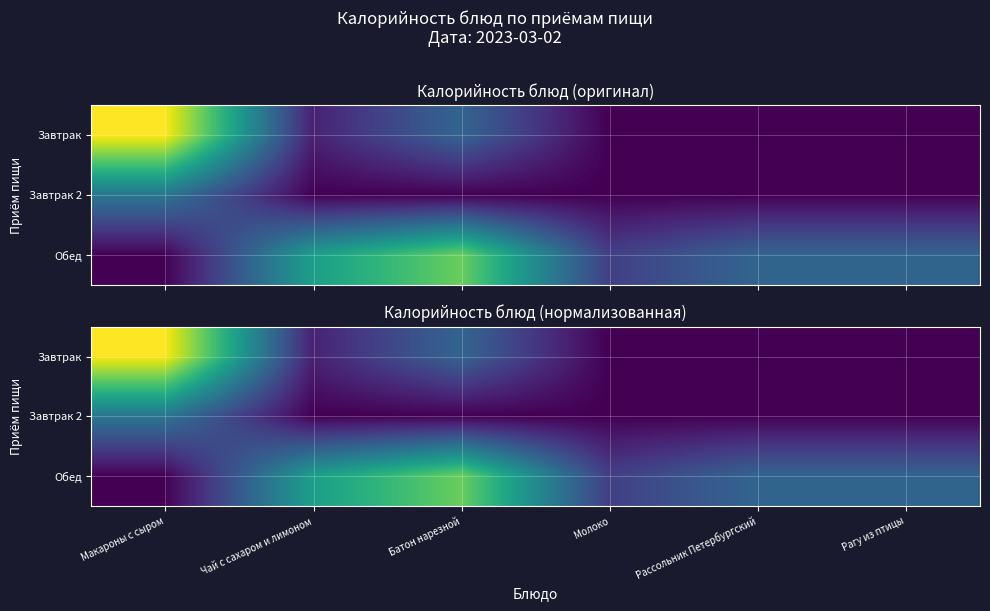

What is the average value of the Завтрак series?

66.4